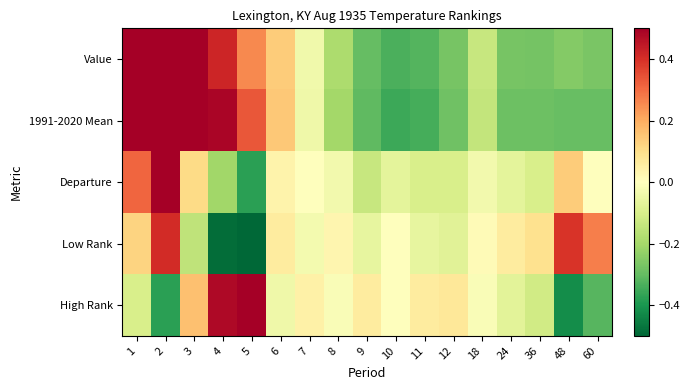

At how many categories does at least one series exceed 0?

17